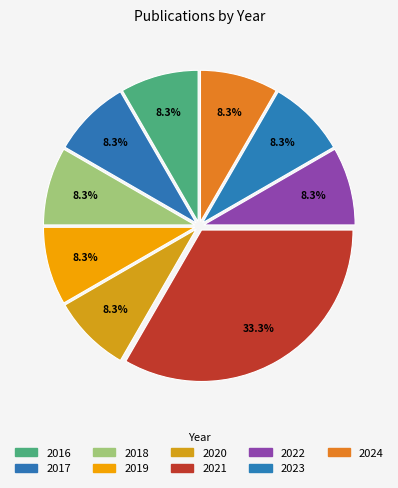

How many slices are in this pie chart?

9